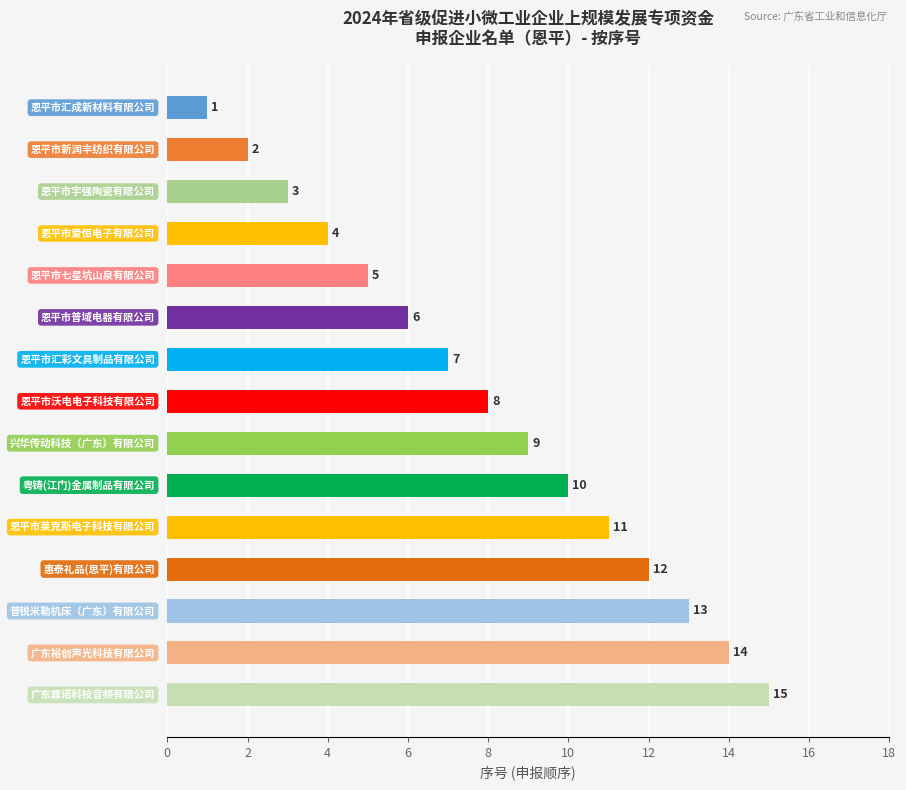

What is the value of the 3rd bar from the top?

3